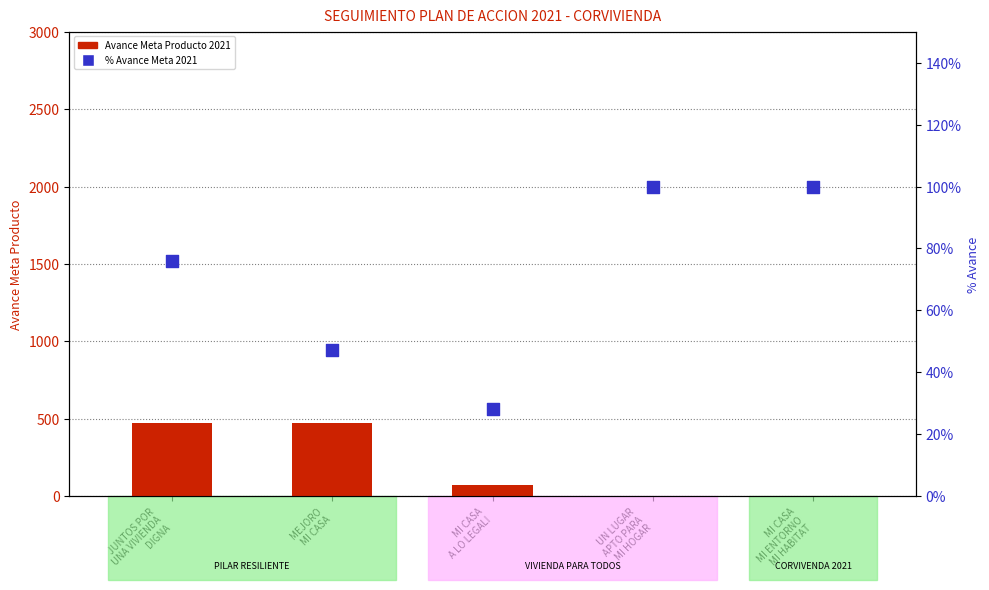

What are all the series names shown in the legend?

Avance Meta Producto 2021, % Avance Meta Producto 2021